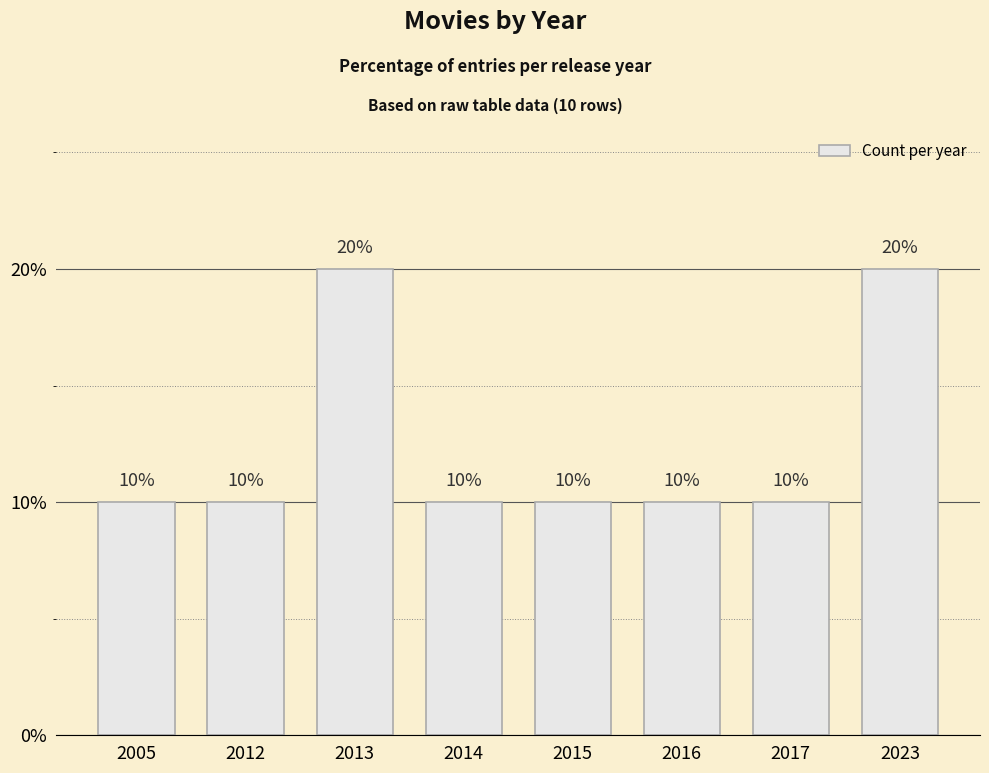

How many data points does each series have?

8